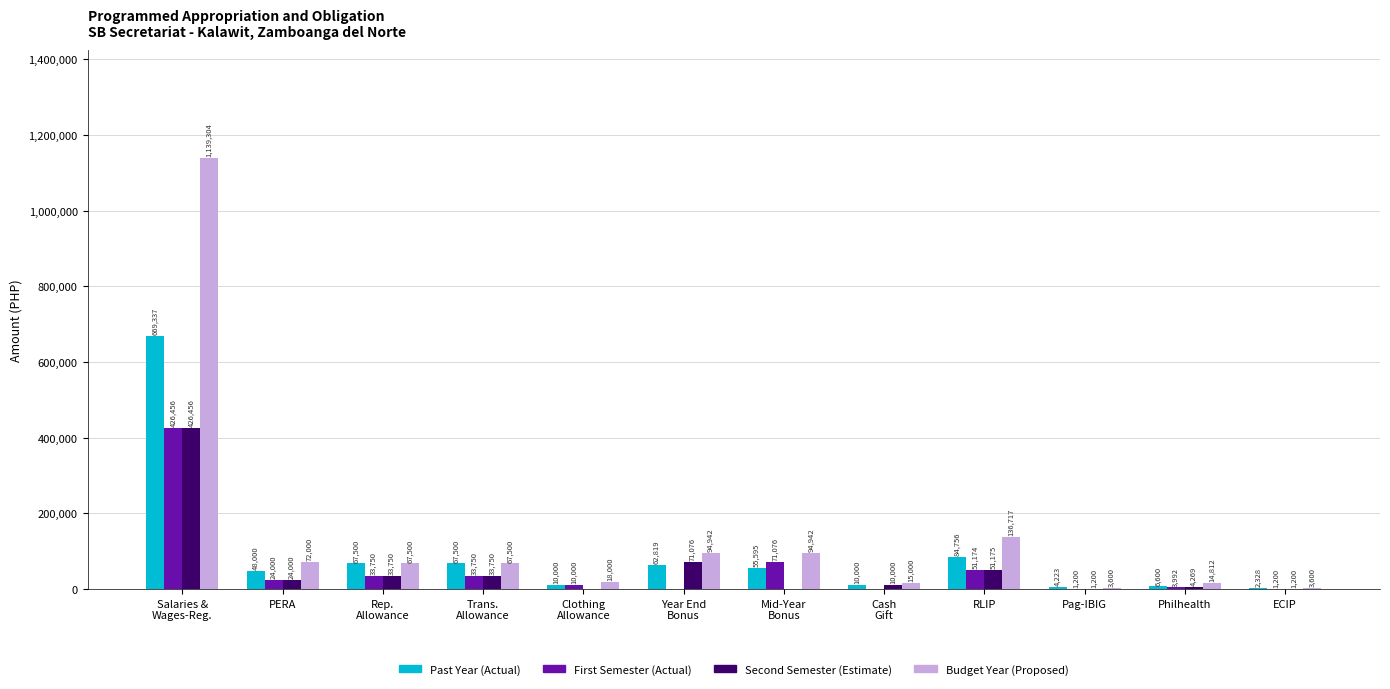

What is the sum of the Second Semester (Estimate) values at Salaries &
Wages-Reg. and ECIP?

427656.0